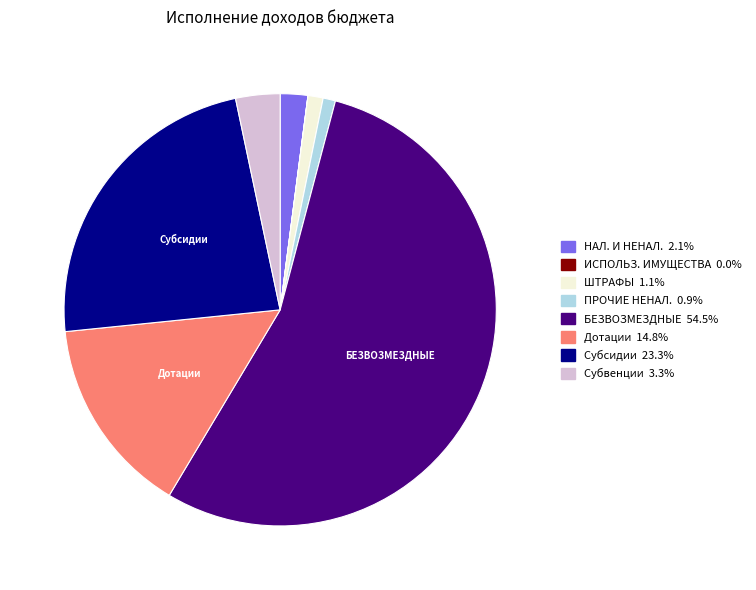

Does any single category account for the majority?

Yes